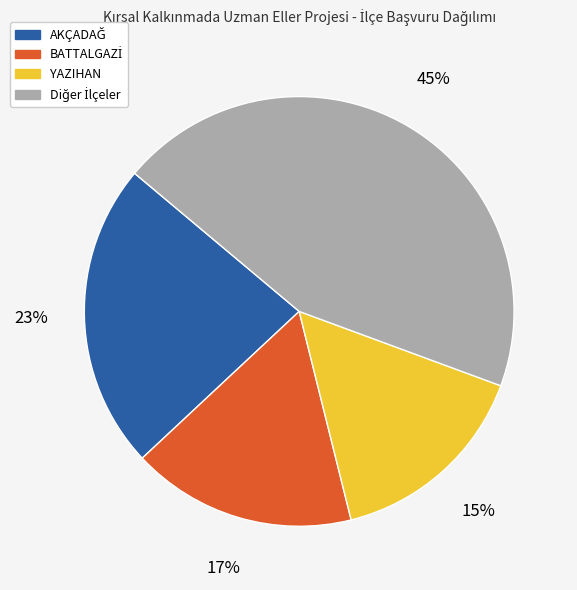

Is there a majority slice in this chart?

No